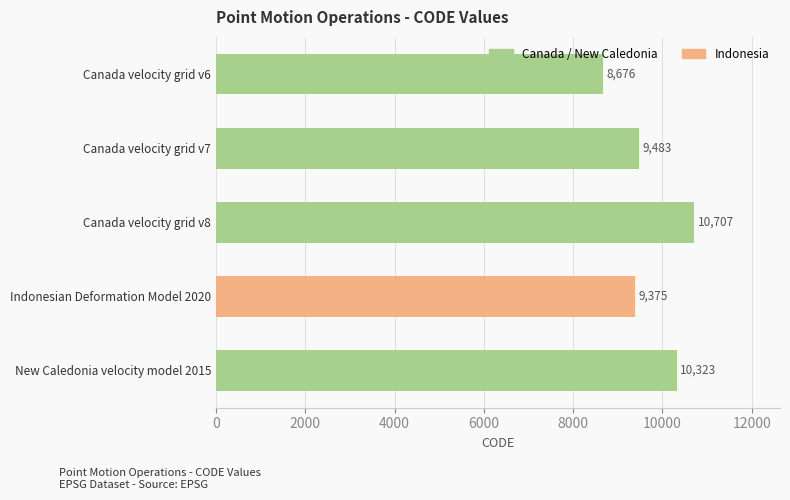

What is the greatest value displayed?

10707